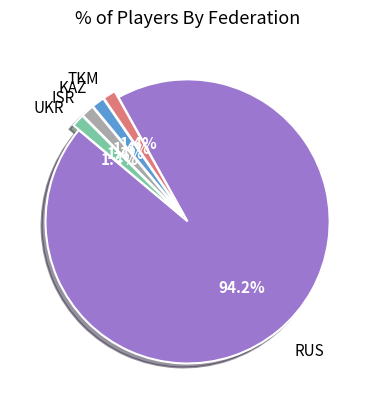

Is it true that RUS is 94% of the pie?

True